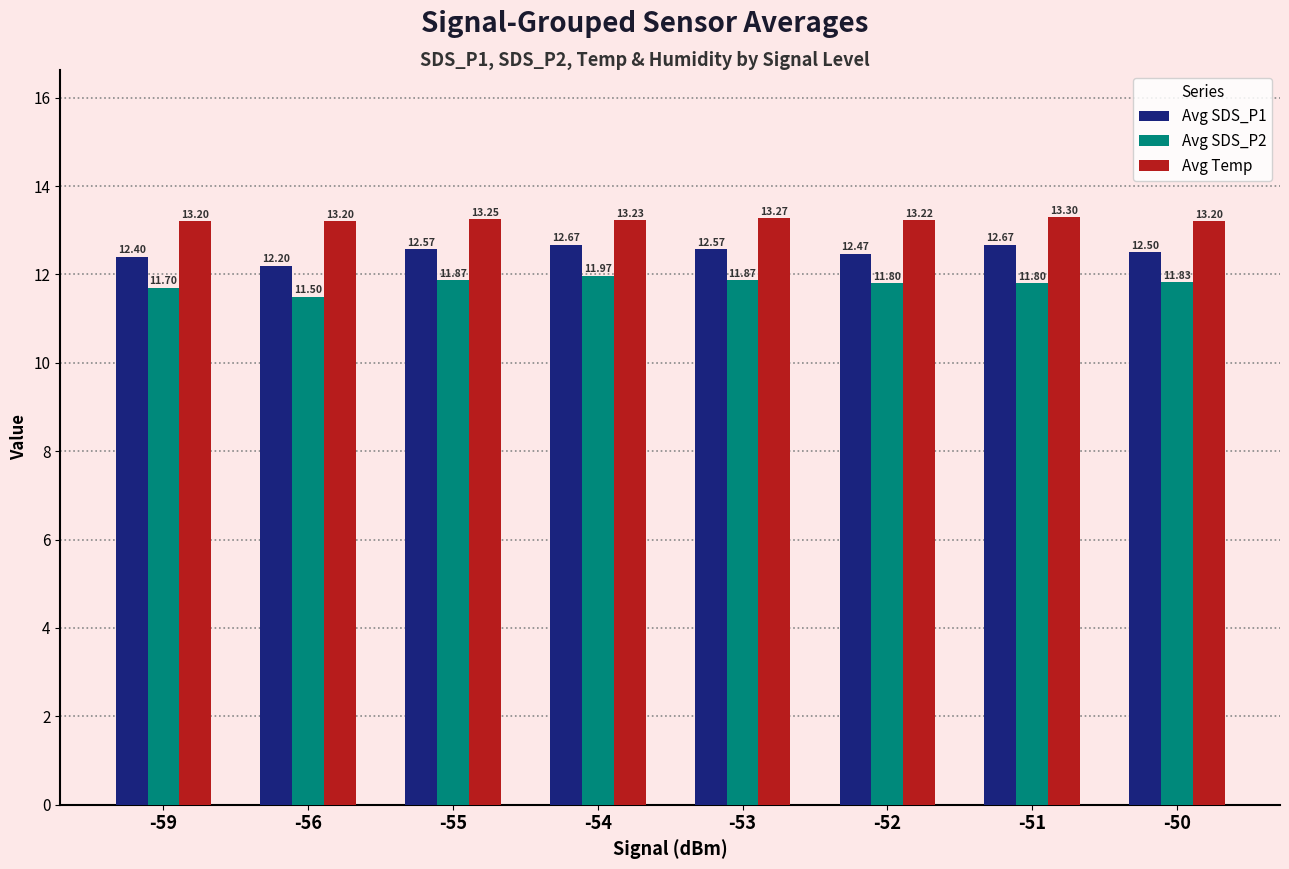

Are the bars grouped side by side (vs. stacked)?

Yes